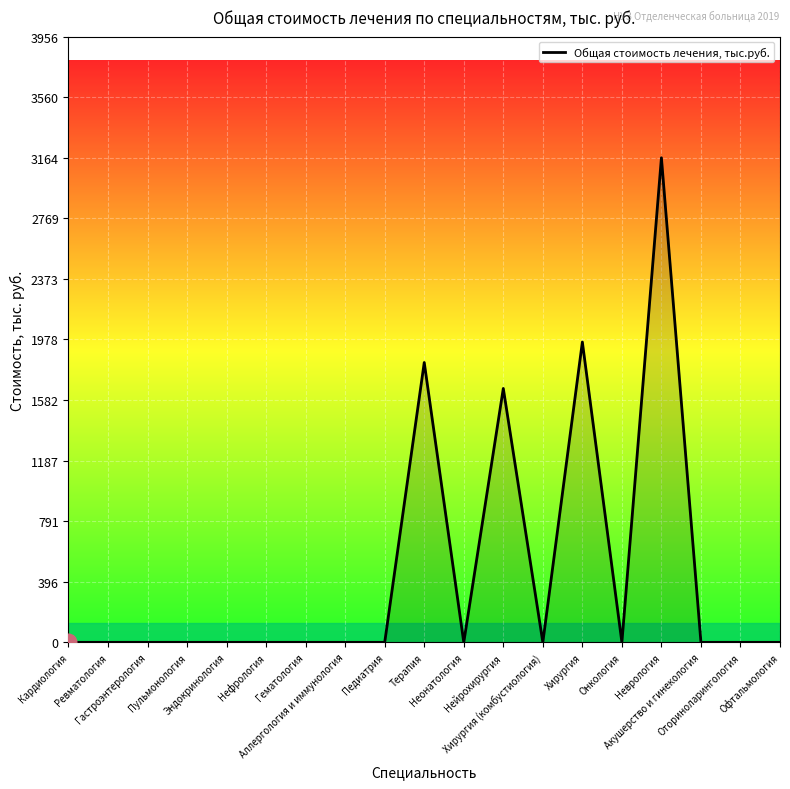

Reading right to left, extract all data points from this chart.

0.0	0.0	0.0	3164.5	0.0	1961.1	0.0	1658.0	0.0	1827.4	0.0	0.0	0.0	0.0	0.0	0.0	0.0	0.0	0.0